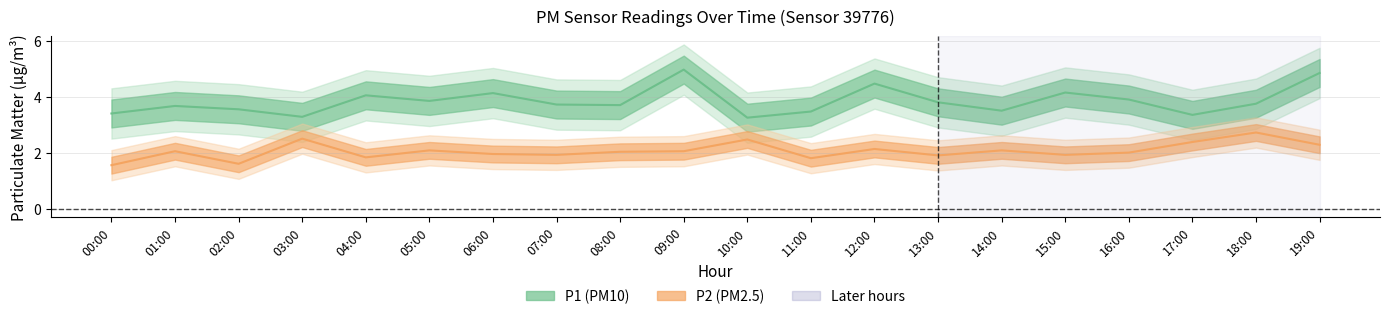

In P2, how many points are lower than both neighbors (excluding endpoints)?

6